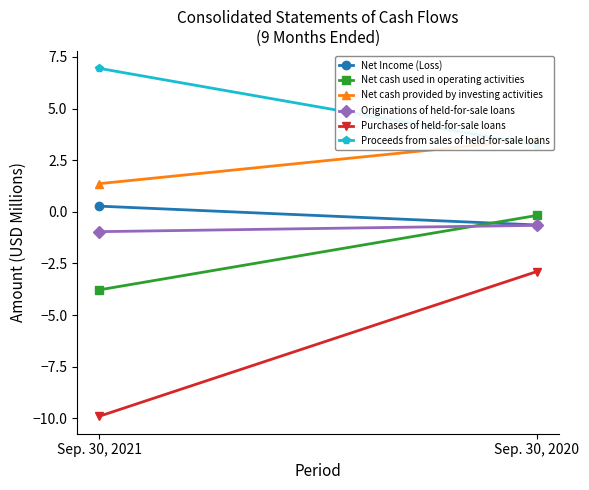

Which series changed the most between Sep. 30, 2021 and Sep. 30, 2020?

Purchases of held-for-sale loans